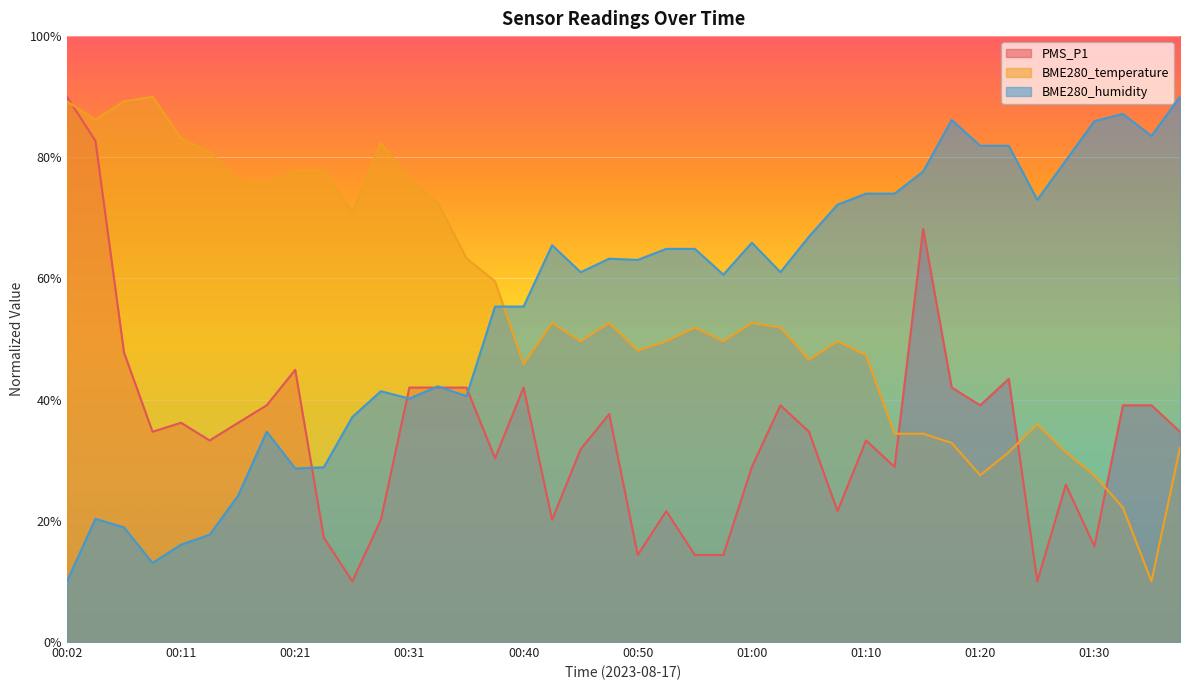

What is the difference between the maximum and second lowest values in the BME280_temperature series?

67.8